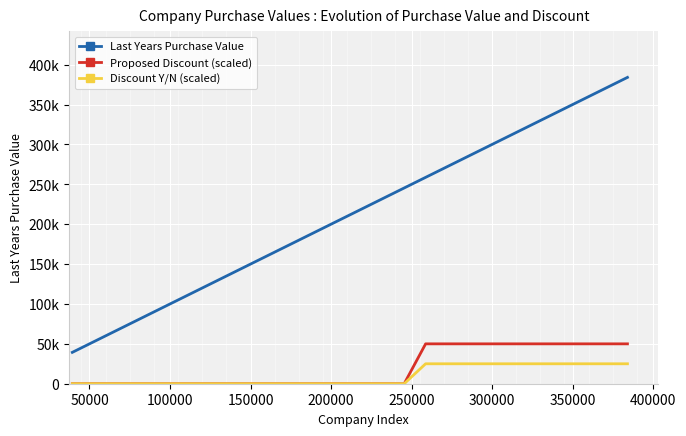

Does the chart have visible grid lines?

Yes